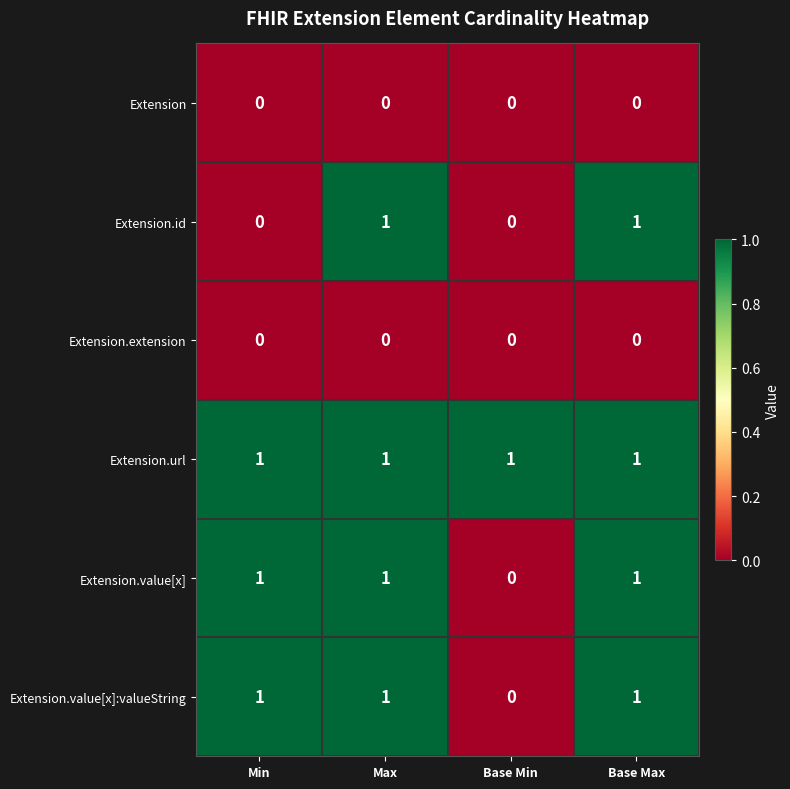

The Extension.value[x] series shows 2 at Base Max. True or false?

False